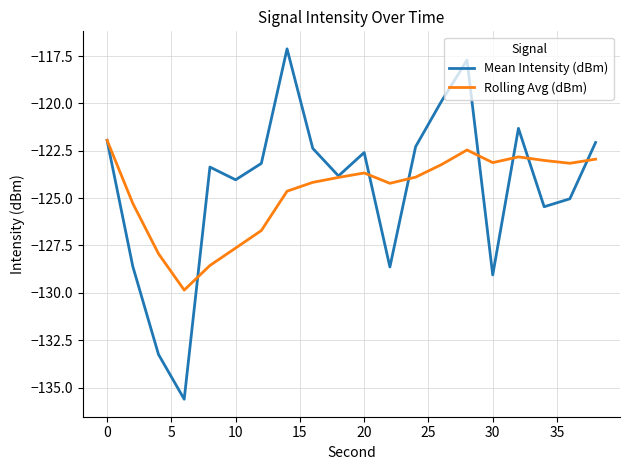

Which series has the widest spread of values?

Mean Intensity (dBm)